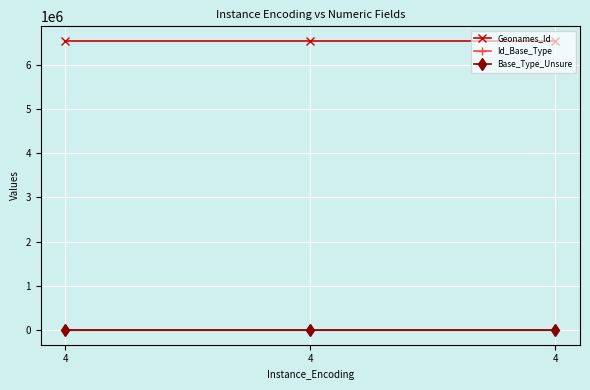

Count the number of data series in this chart.

3